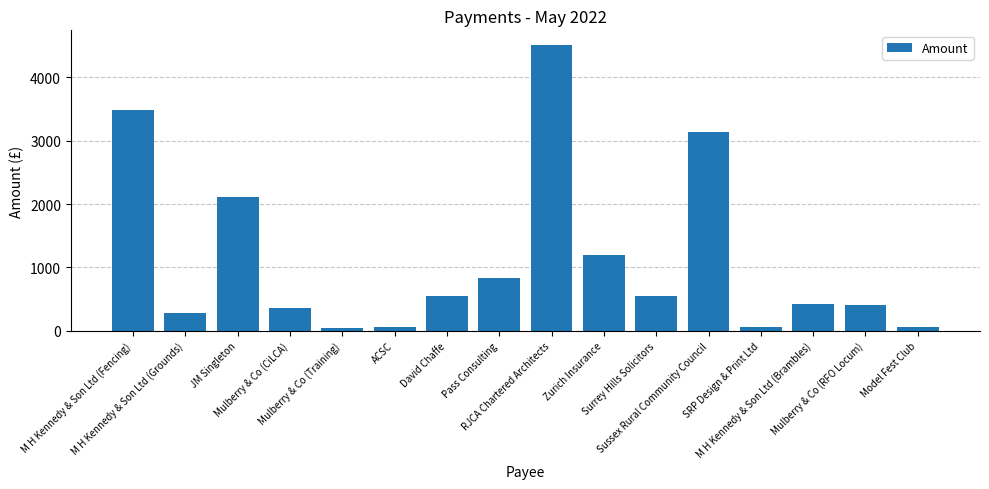

What is the maximum value shown in the chart?

4511.8